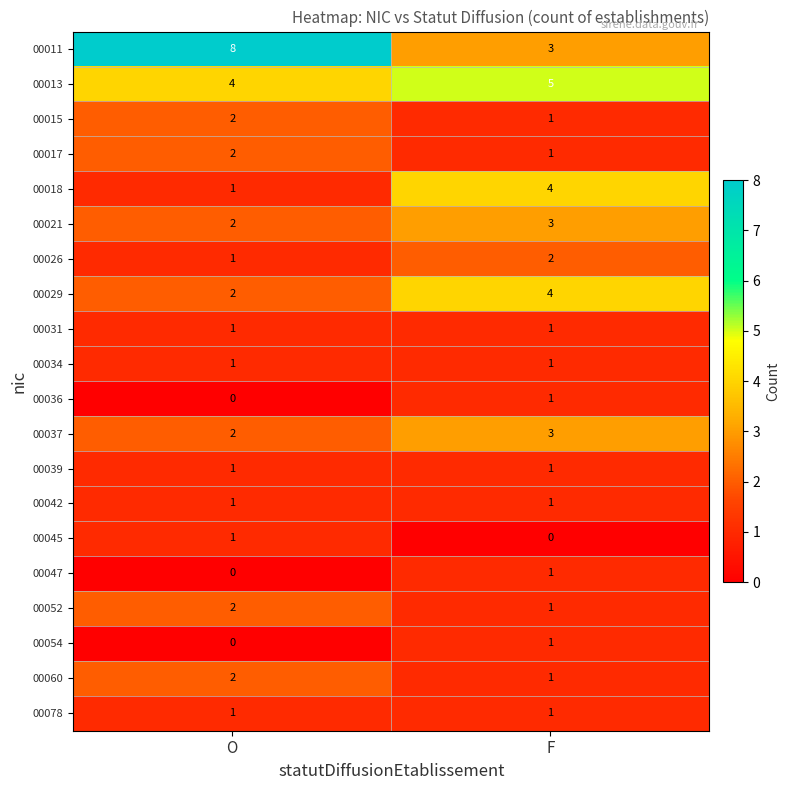

What is the sum of the 00011 values at O and F?

11